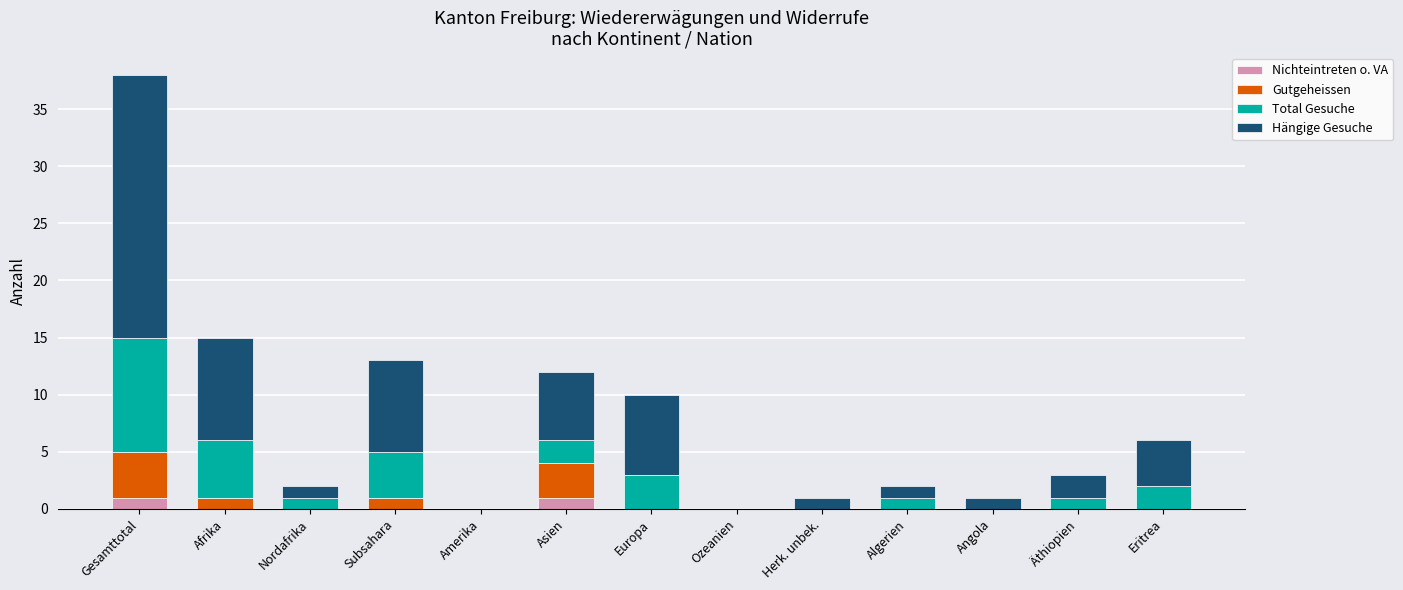

Are the bars grouped side by side (vs. stacked)?

No